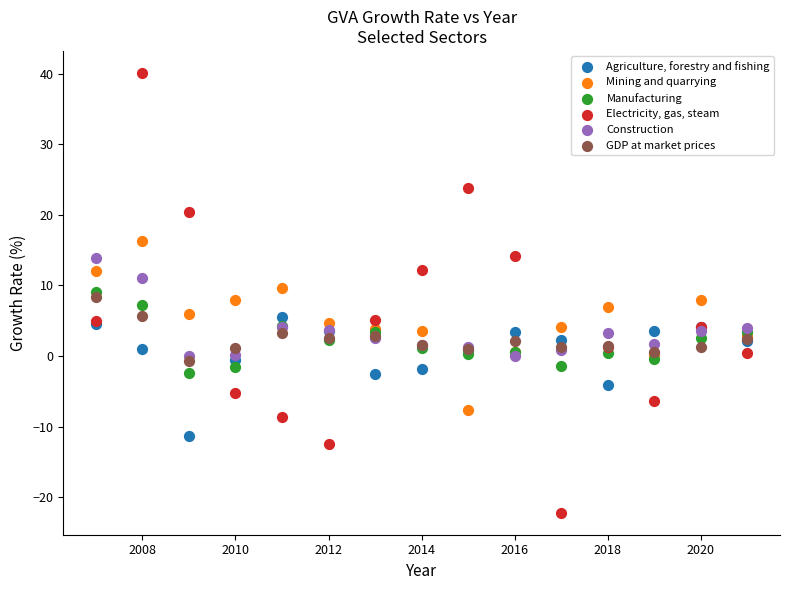

Which series contains the lowest Y value?

Electricity, gas, steam